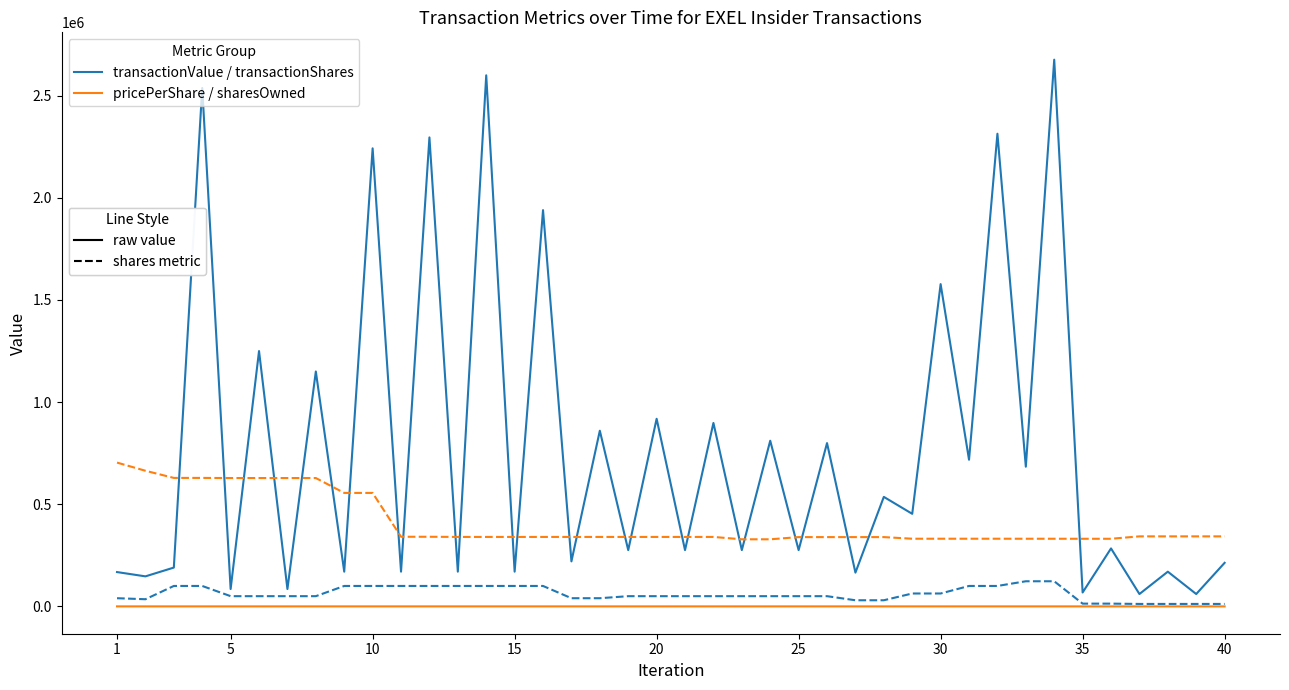

What is the maximum value shown in the chart?

2676600.0